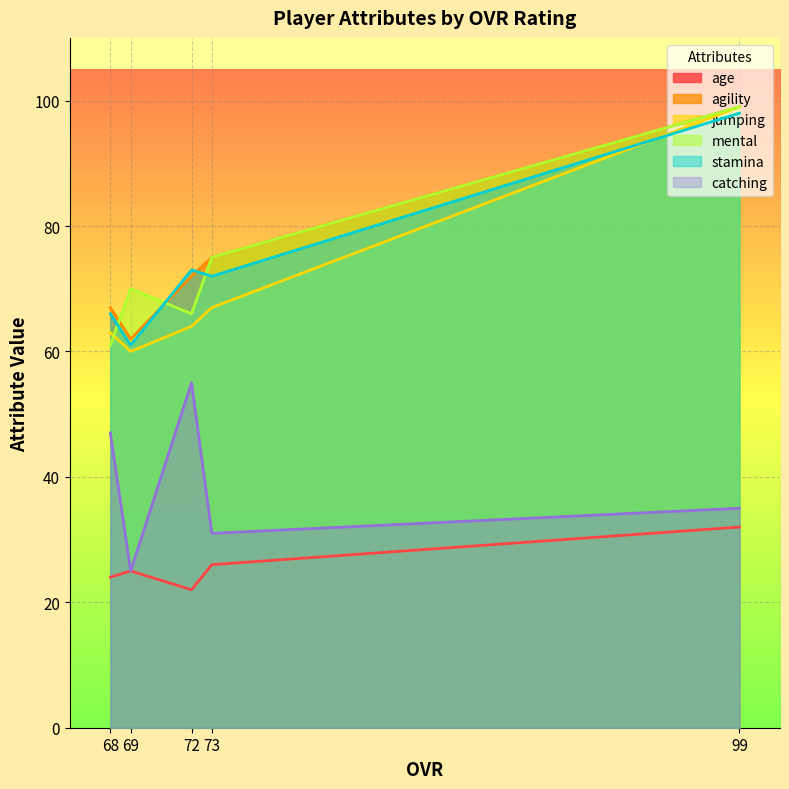

What is the smallest value displayed?

22